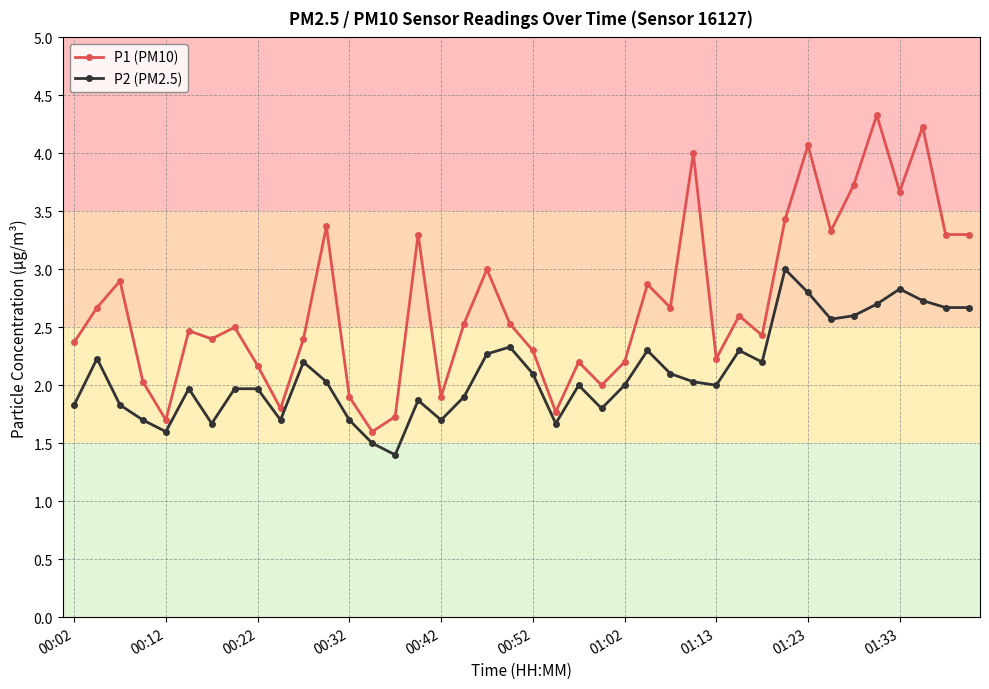

What are all the series names shown in the legend?

P1 (PM10), P2 (PM2.5)